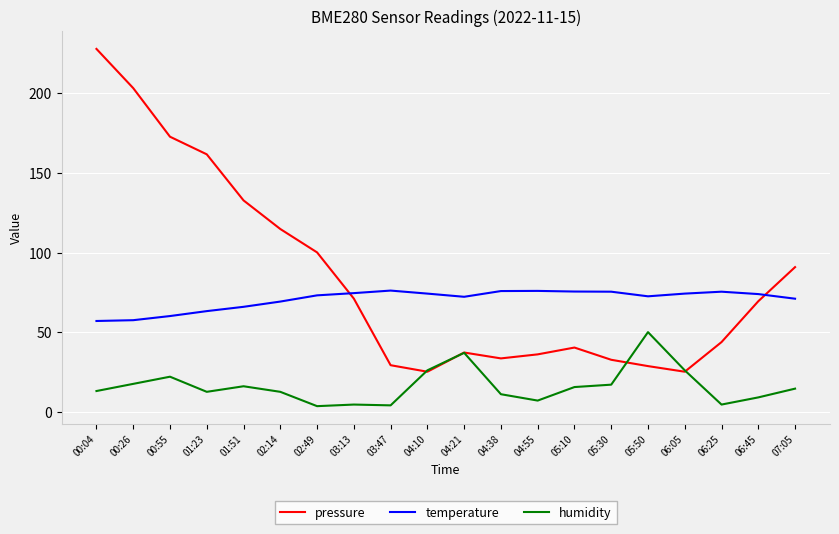

True or false: pressure has more than 0 interior local peaks.

True